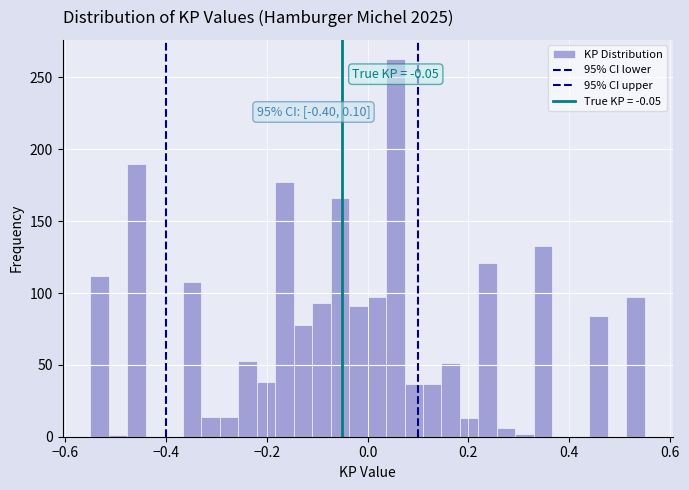

Read against the x-axis, roughly where is the centre of the tallest bar?

0.06